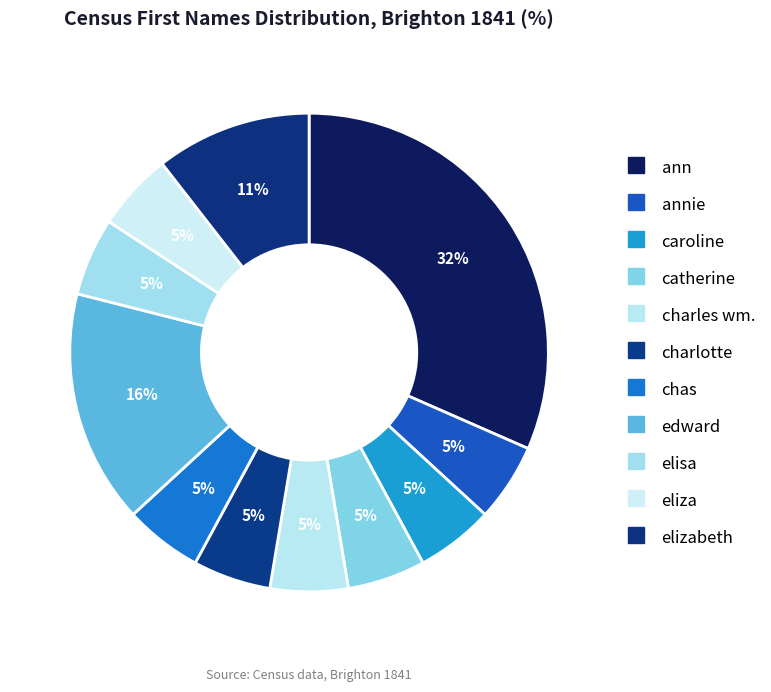

Does any single category account for the majority?

No